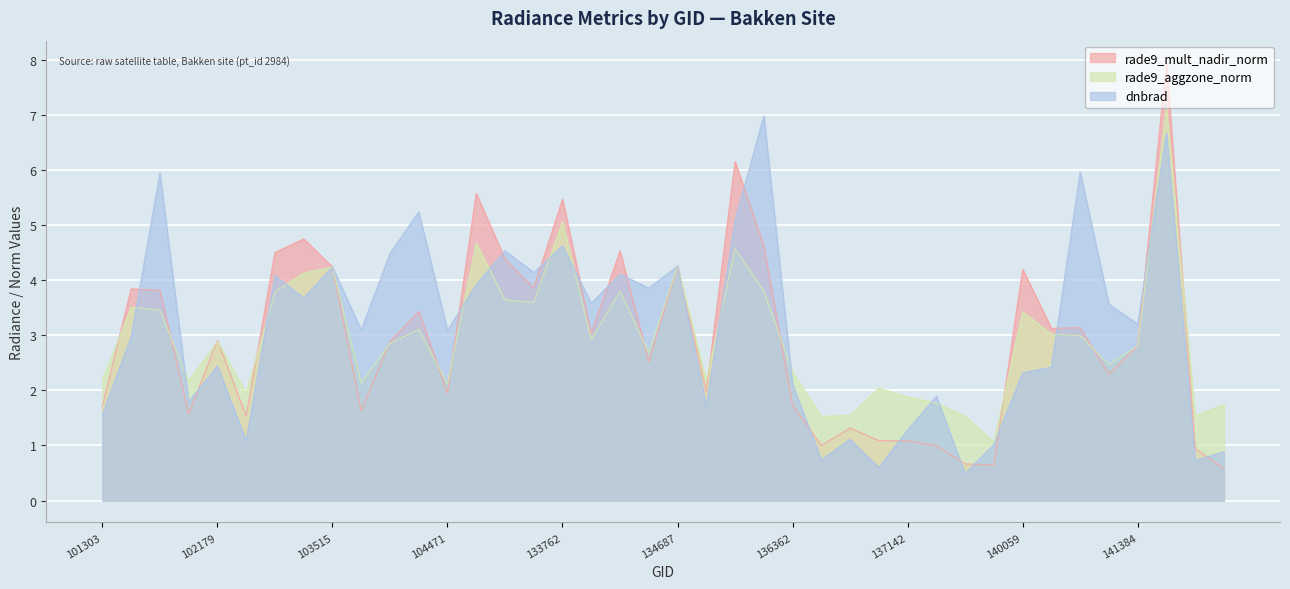

In rade9_aggzone_norm, how many points are higher than both neighbors (excluding endpoints)?

12